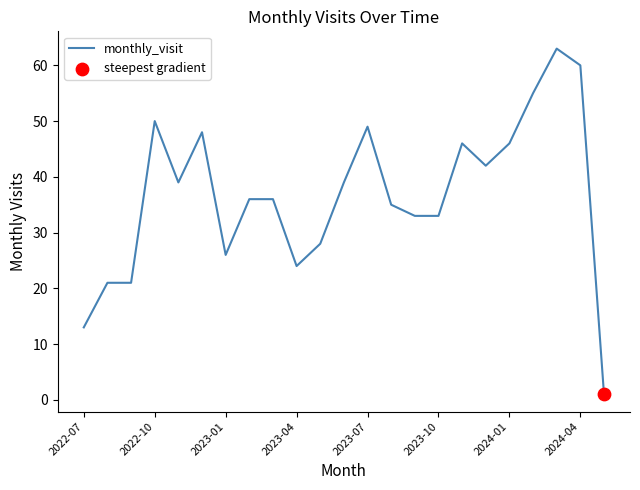

What is the difference between the maximum and minimum values?

62